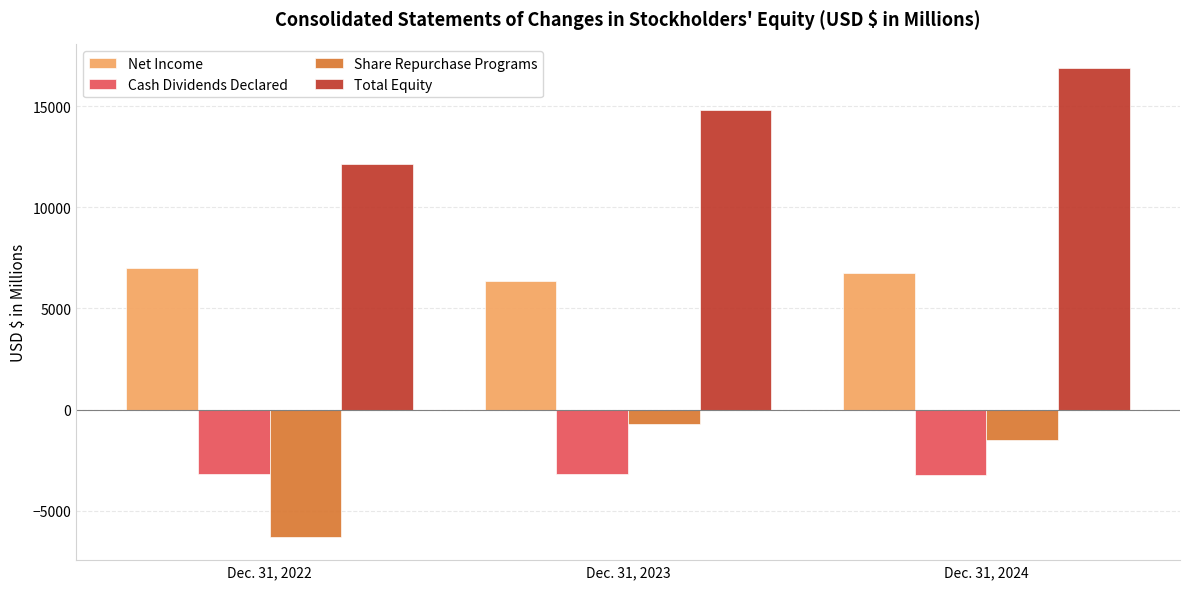

At which category does the chart reach its minimum across all series?

Dec. 31, 2022